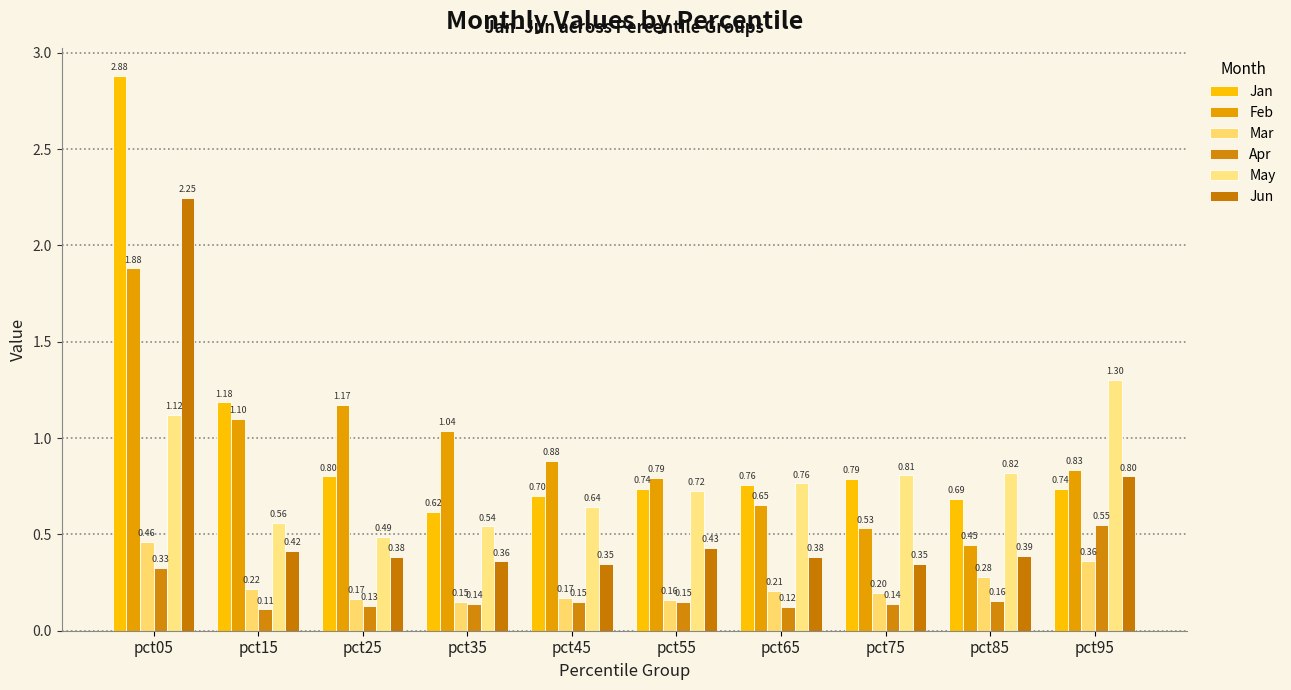

True or false: Jun has a value of 0.3 at pct45.

True